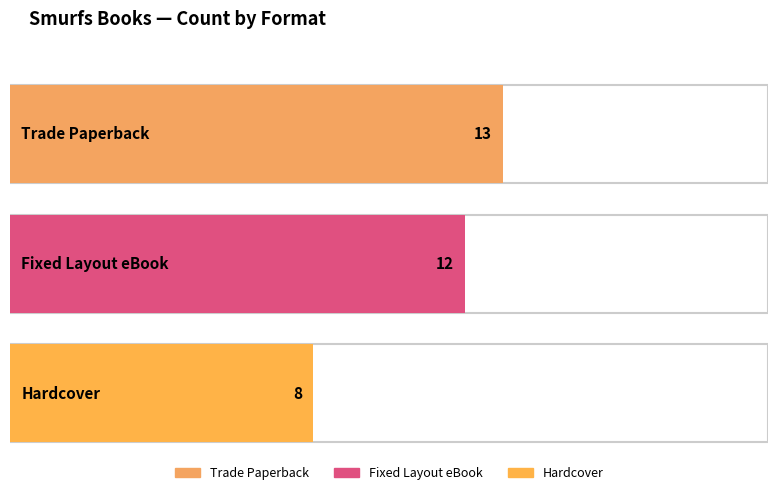

Does the chart contain stacked bars?

No